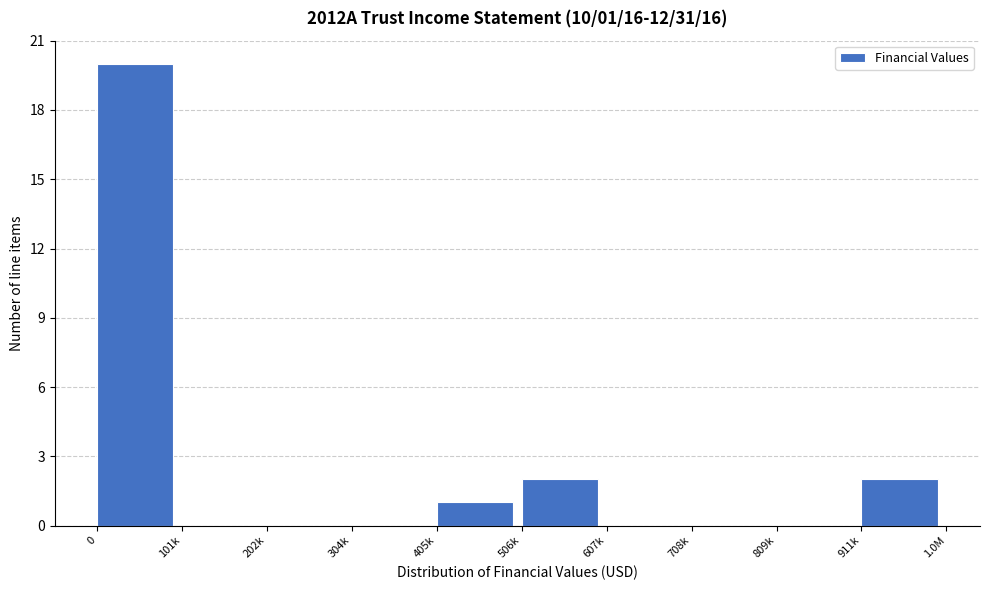

Reading right to left, list all the values displayed in this chart.

911k=2	809k=0	708k=0	607k=0	506k=2	405k=1	304k=0	202k=0	101k=0	0=20